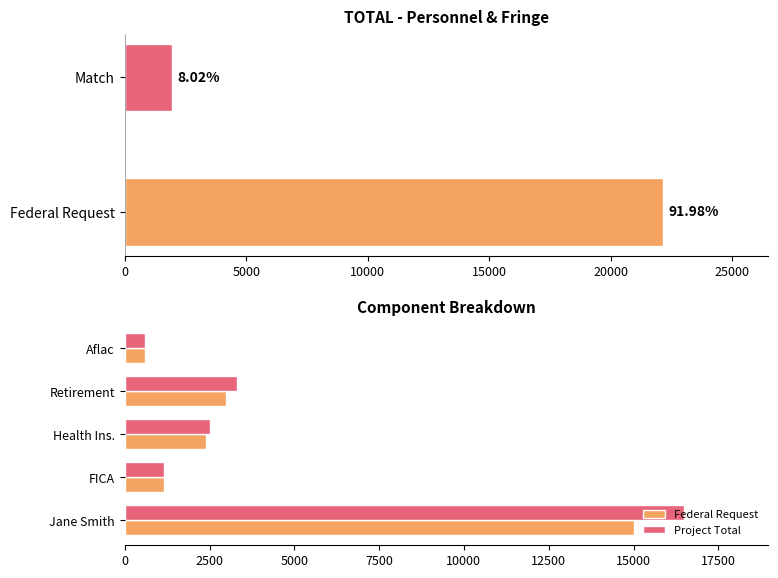

What are all the series names shown in the legend?

Federal Request, Project Total